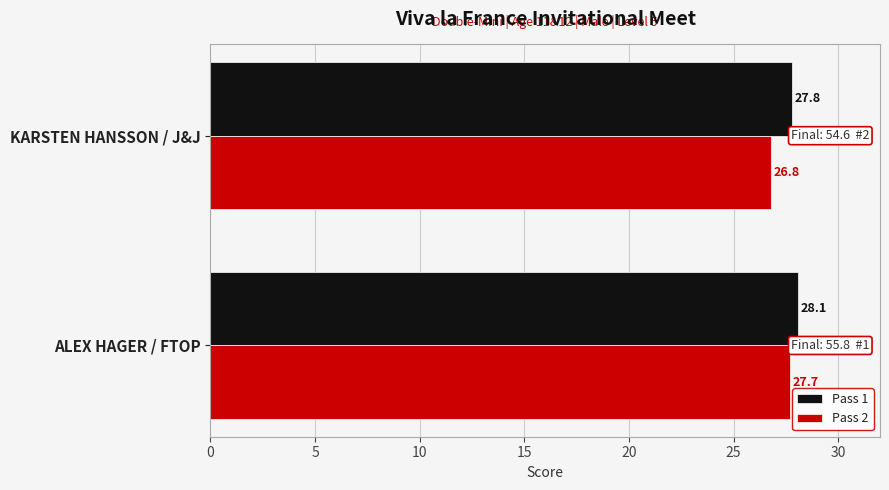

What is the total value across all series at ALEX HAGER / FTOP?

55.8